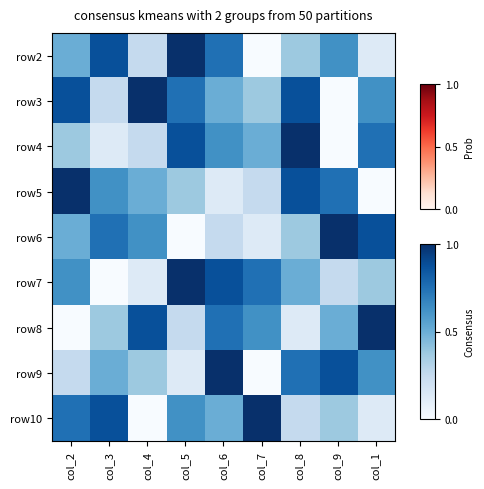

Reading left to right, what are all the values shown in this chart?

row2: col_2=0.5	col_3=0.9	col_4=0.2	col_5=1.0	col_6=0.8	col_7=0.0	col_8=0.4	col_9=0.6	col_1=0.1
row3: col_2=0.9	col_3=0.2	col_4=1.0	col_5=0.8	col_6=0.5	col_7=0.4	col_8=0.9	col_9=0.0	col_1=0.6
row4: col_2=0.4	col_3=0.1	col_4=0.2	col_5=0.9	col_6=0.6	col_7=0.5	col_8=1.0	col_9=0.0	col_1=0.8
row5: col_2=1.0	col_3=0.6	col_4=0.5	col_5=0.4	col_6=0.1	col_7=0.2	col_8=0.9	col_9=0.8	col_1=0.0
row6: col_2=0.5	col_3=0.8	col_4=0.6	col_5=0.0	col_6=0.2	col_7=0.1	col_8=0.4	col_9=1.0	col_1=0.9
row7: col_2=0.6	col_3=0.0	col_4=0.1	col_5=1.0	col_6=0.9	col_7=0.8	col_8=0.5	col_9=0.2	col_1=0.4
row8: col_2=0.0	col_3=0.4	col_4=0.9	col_5=0.2	col_6=0.8	col_7=0.6	col_8=0.1	col_9=0.5	col_1=1.0
row9: col_2=0.2	col_3=0.5	col_4=0.4	col_5=0.1	col_6=1.0	col_7=0.0	col_8=0.8	col_9=0.9	col_1=0.6
row10: col_2=0.8	col_3=0.9	col_4=0.0	col_5=0.6	col_6=0.5	col_7=1.0	col_8=0.2	col_9=0.4	col_1=0.1